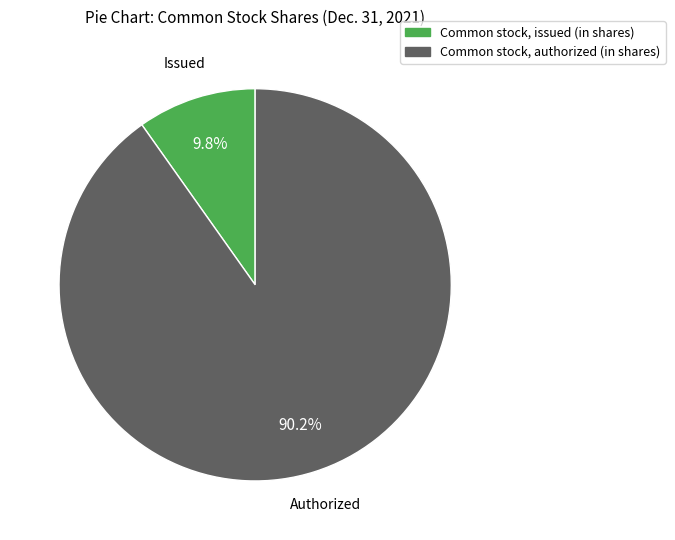

What percentage do Common stock, authorized (in shares) and Common stock, issued (in shares) together represent?

100.0%